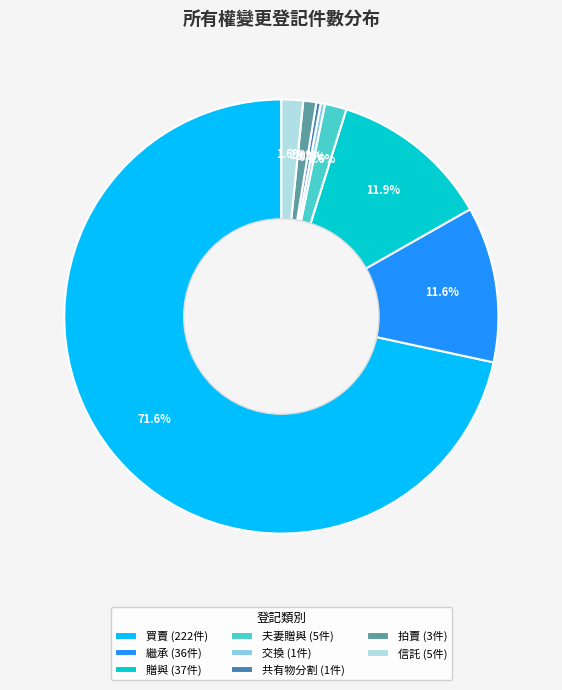

Do 夫妻贈與 (5件) and 贈與 (37件) together represent more than half of the pie?

No